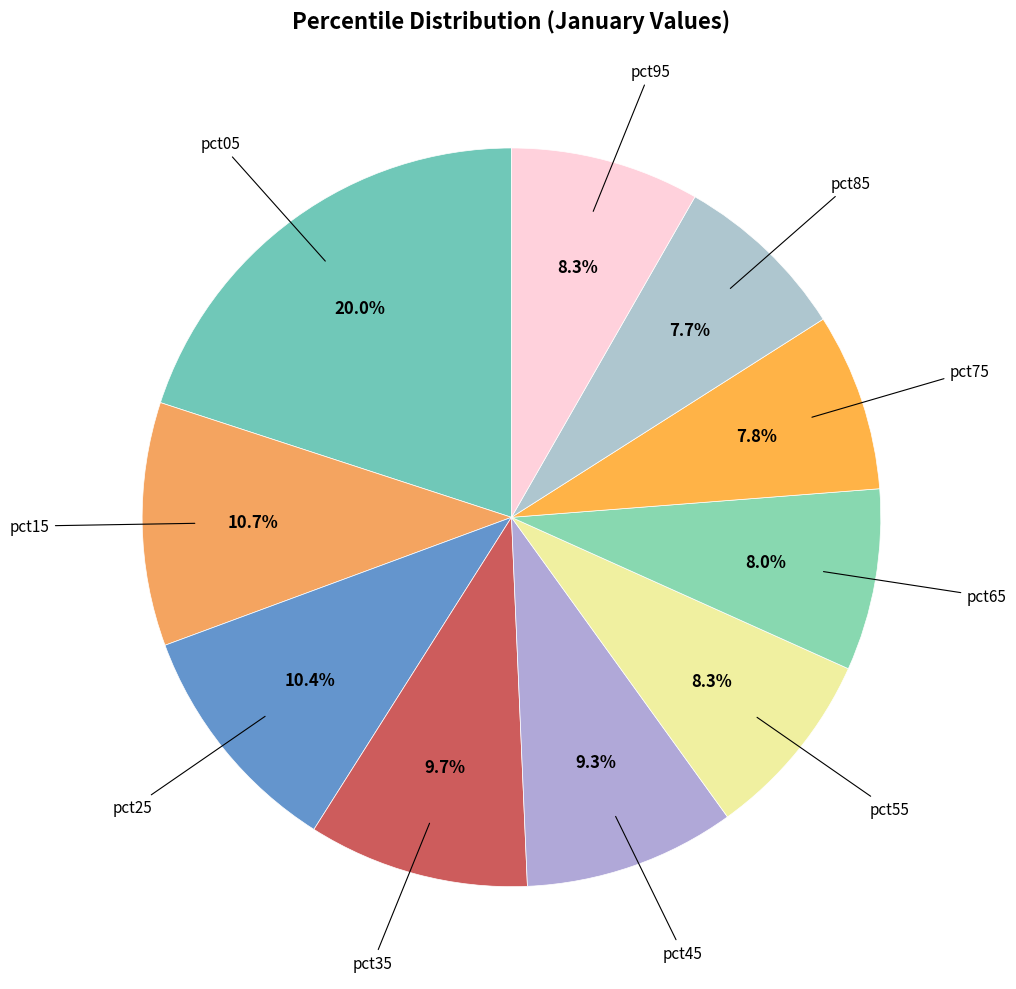

Count the number of slices in the pie.

10